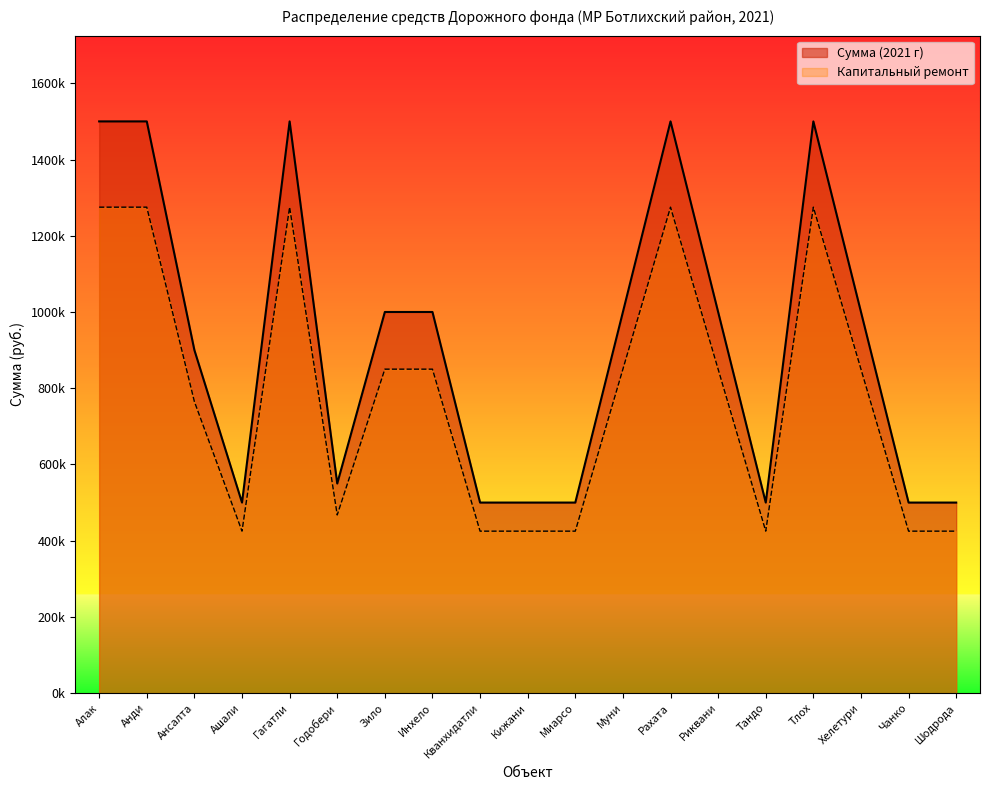

Reading right to left, list all the values displayed in this chart.

Сумма (2021 г): 500000	500000	1000000	1500000	500000	1000000	1500000	1000000	500000	500000	500000	1000000	1000000	550000	1500000	500000	900000	1500000	1500000
Капитальный ремонт: 425000	425000	850000	1275000	425000	850000	1275000	850000	425000	425000	425000	850000	850000	467500	1275000	425000	765000	1275000	1275000